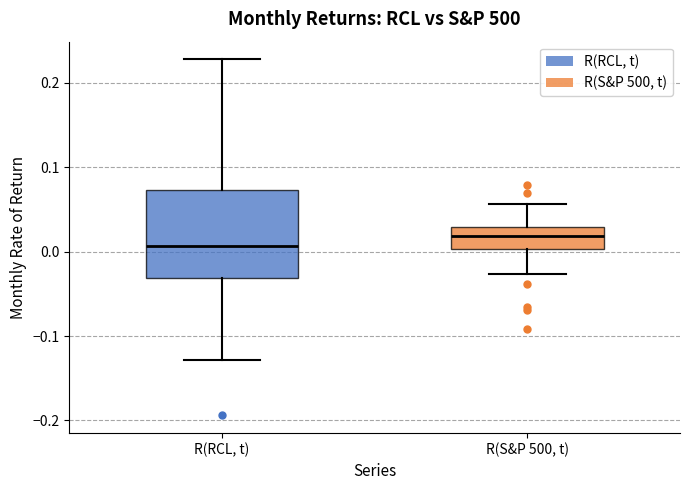

Where is the lower edge of the box for R(RCL, t) on the y-axis? The values are not printed on the chart, so give them approximately, as read against the axis.

-0.03